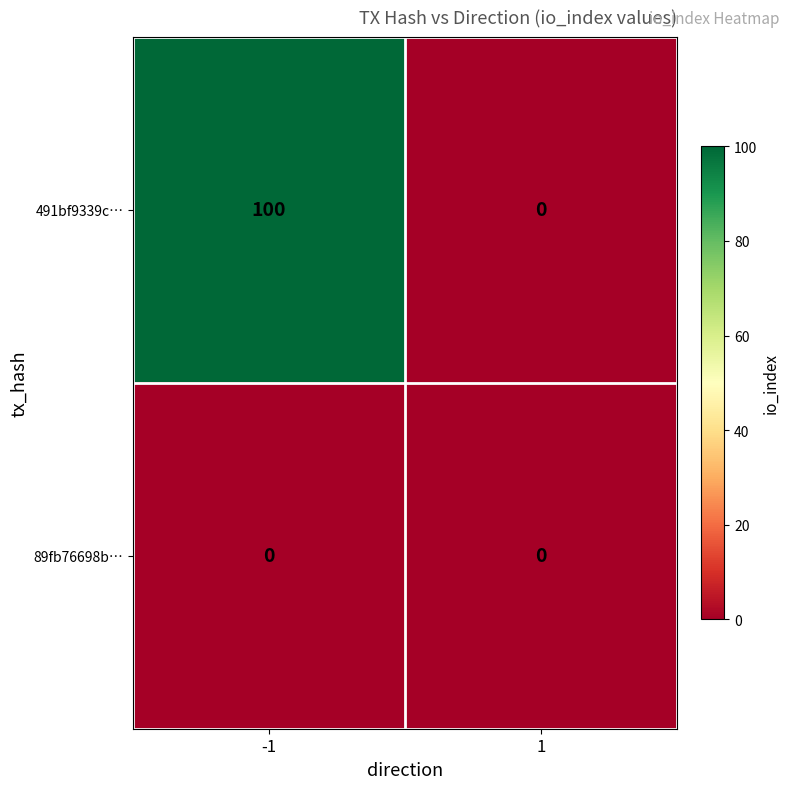

What is the maximum value shown in the chart?

100